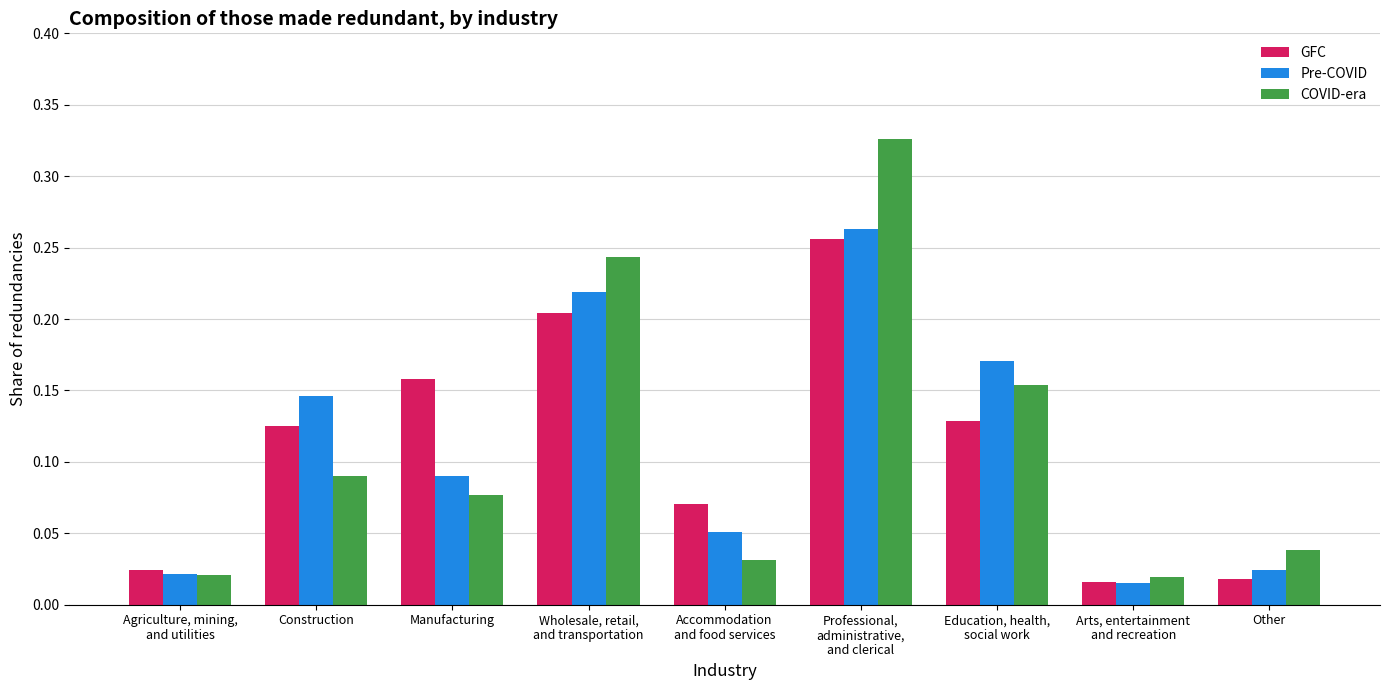

How many bars are there in each group?

3